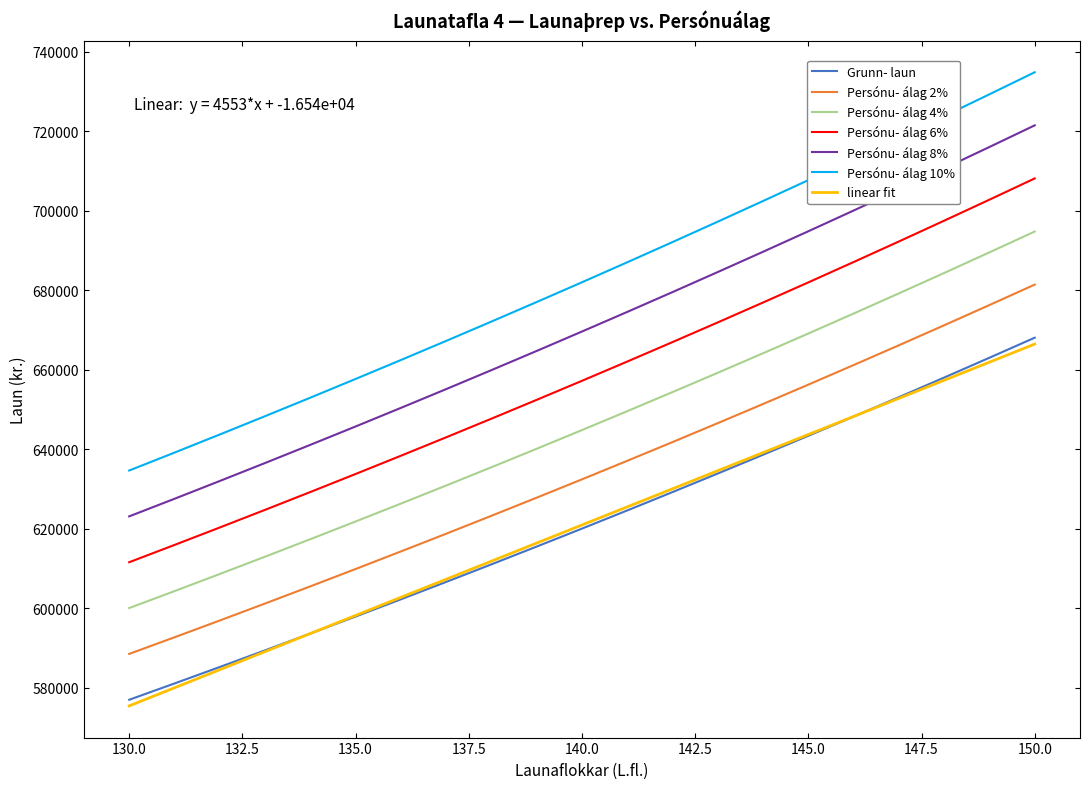

List the series in order of their overall mean, lowest first.

Grunn- laun, Persónu- álag 2%, Persónu- álag 4%, Persónu- álag 6%, Persónu- álag 8%, Persónu- álag 10%